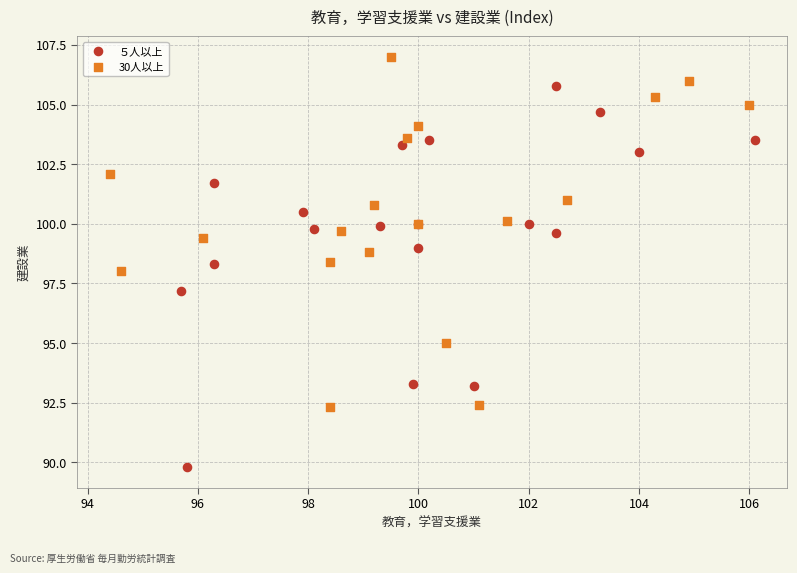

Which series reaches the maximum Y coordinate?

30人以上